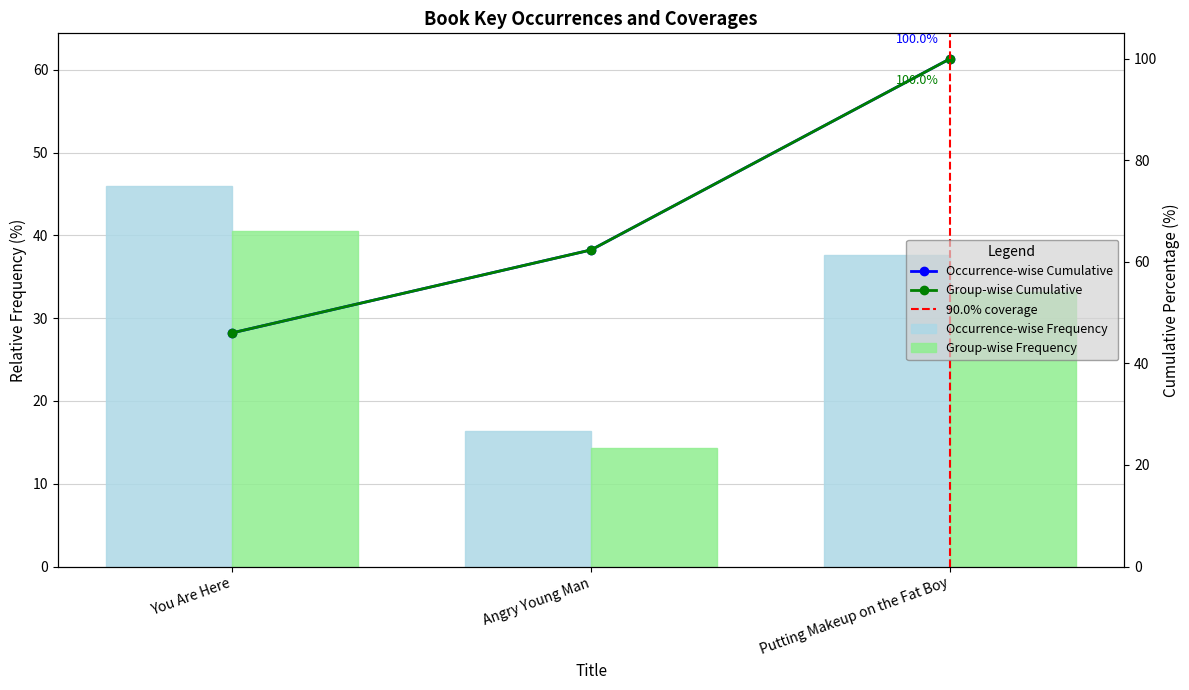

What is the difference between the values at You Are Here and Putting Makeup on the Fat Boy?

8.4